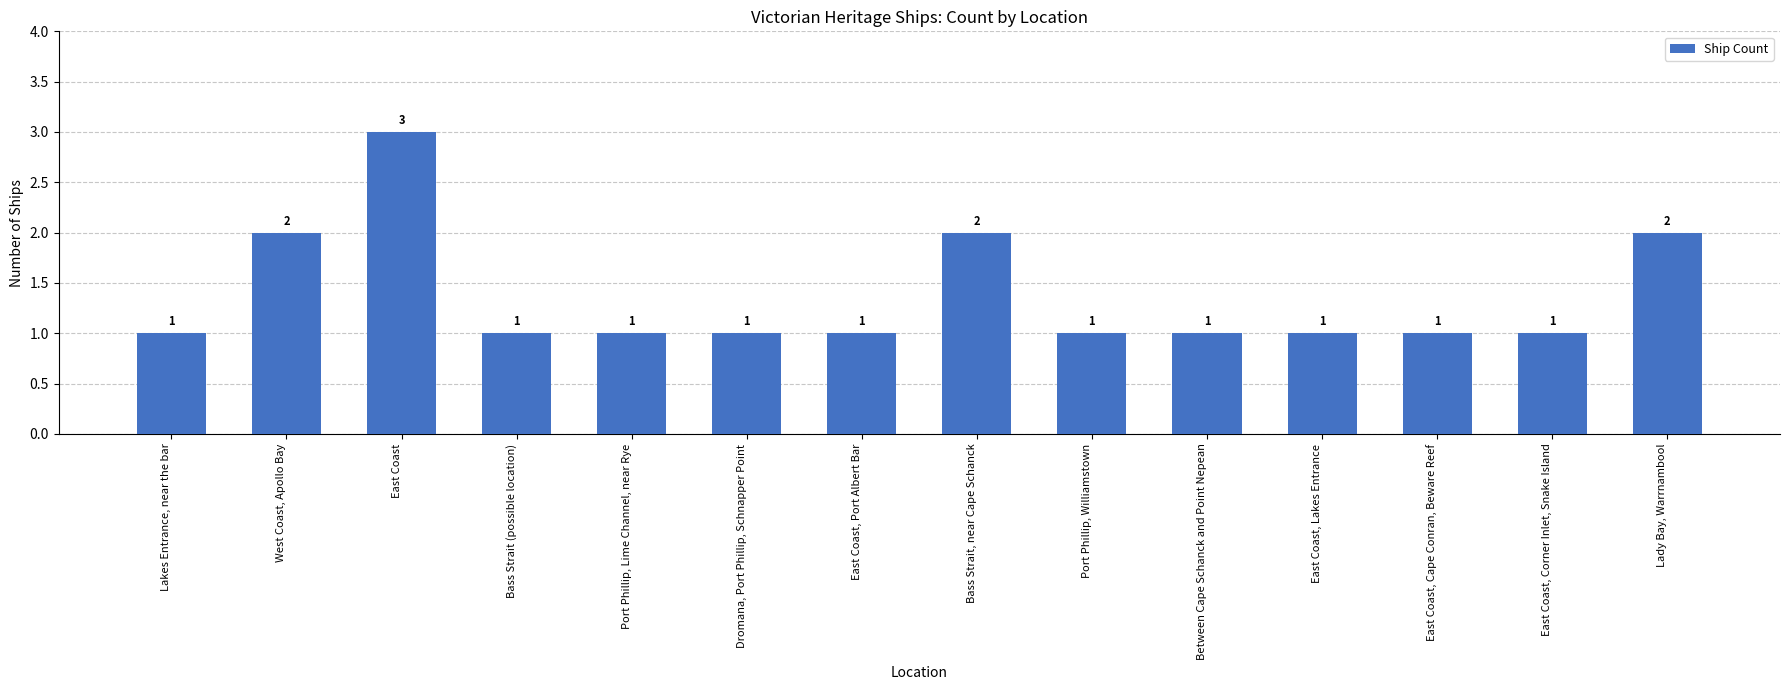

What is the minimum value shown in the chart?

1